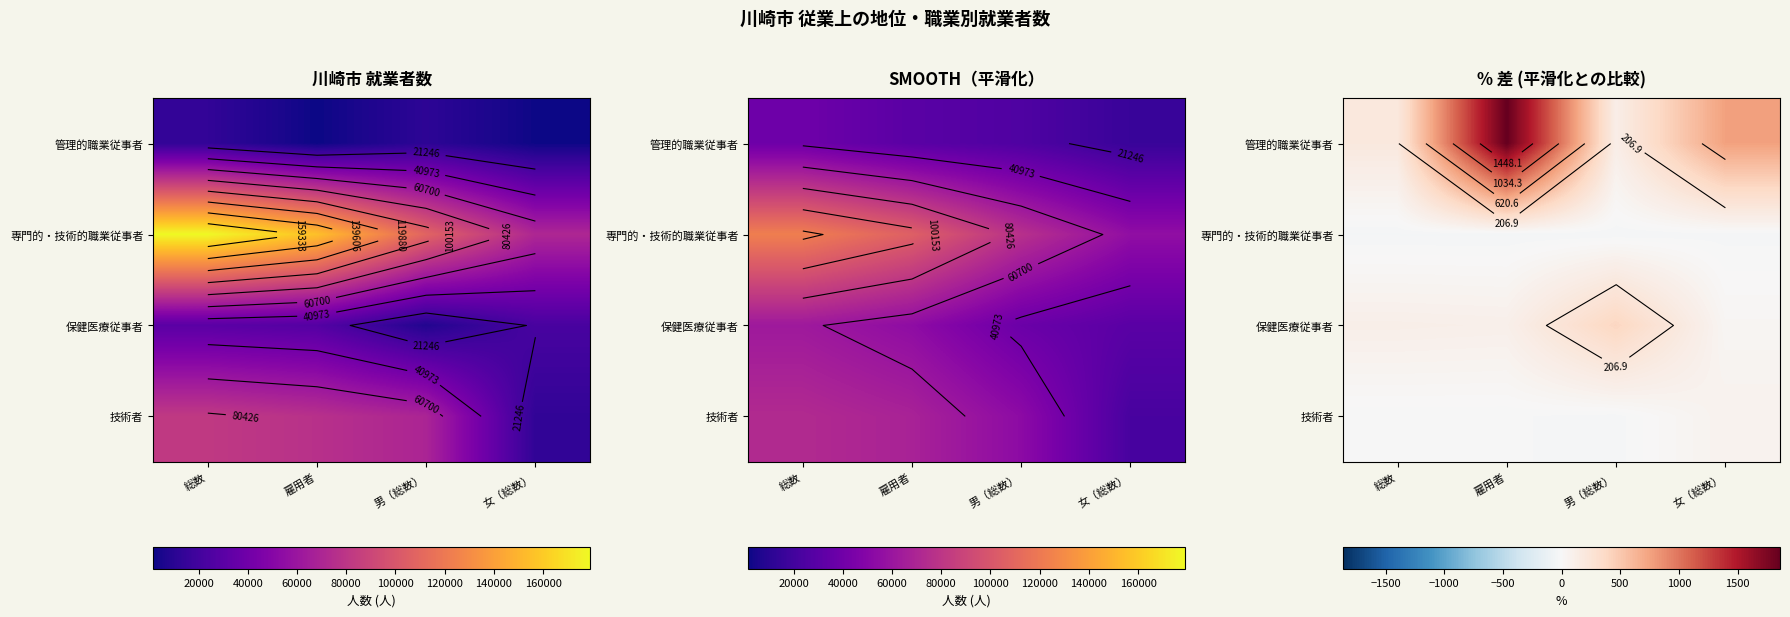

At which label does 専門的・技術的職業従事者 reach its minimum?

雇用者